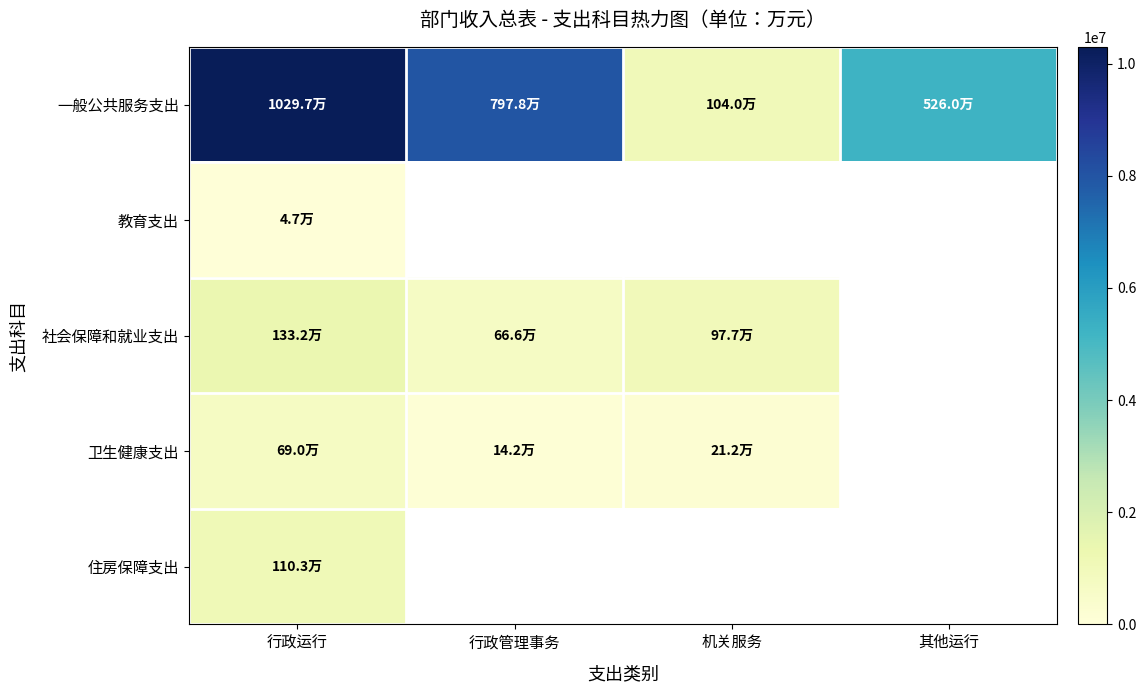

Which series changed the most between 行政运行 and 其他运行?

一般公共服务支出